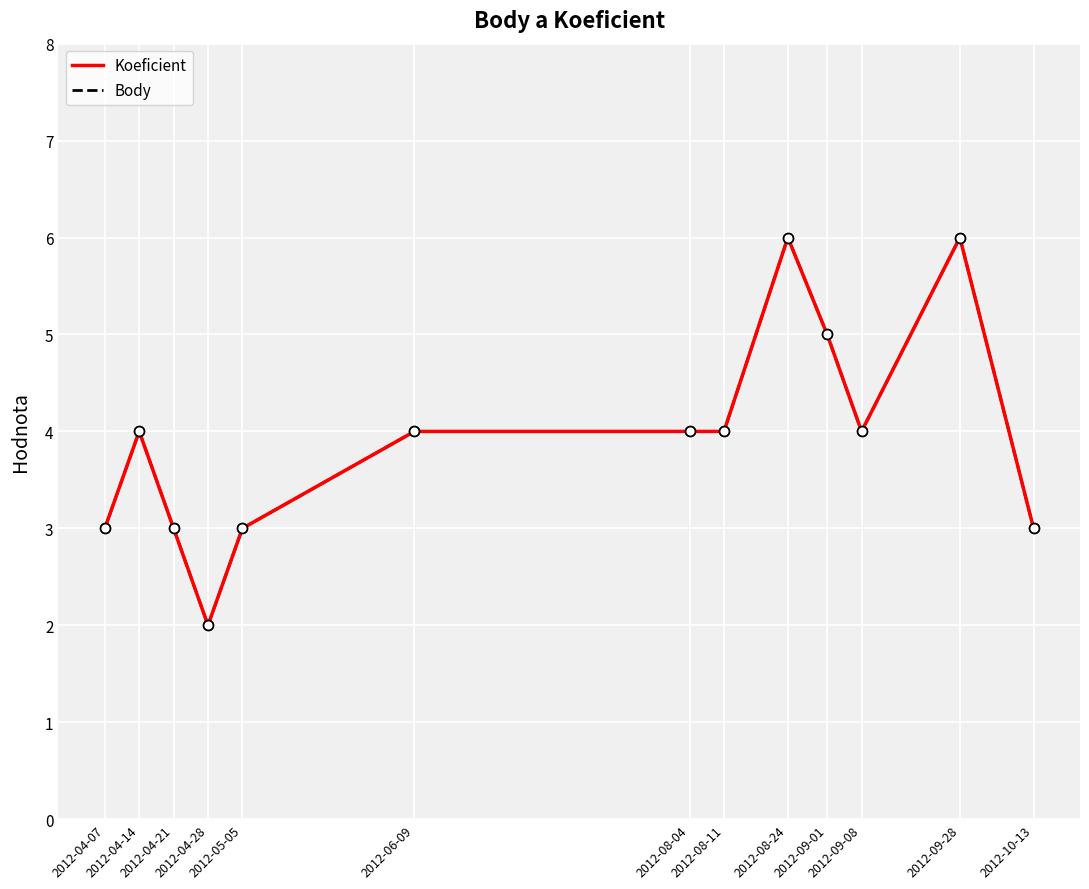

Which series contains the highest Y value?

Koeficient